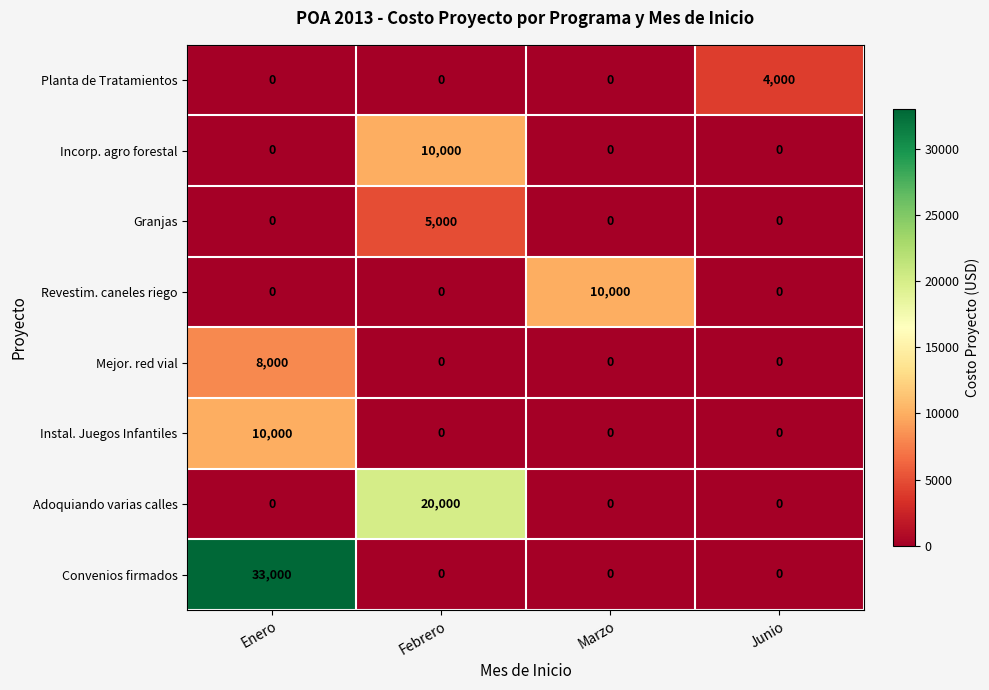

How many positive values does the Mejor. red vial series have?

1